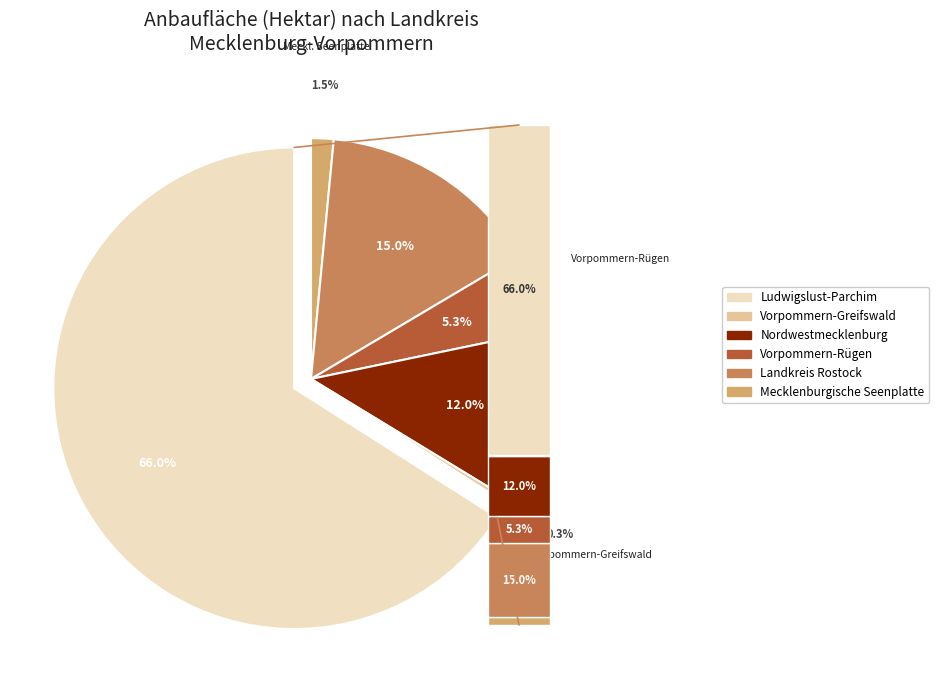

Count the number of slices in the pie.

6